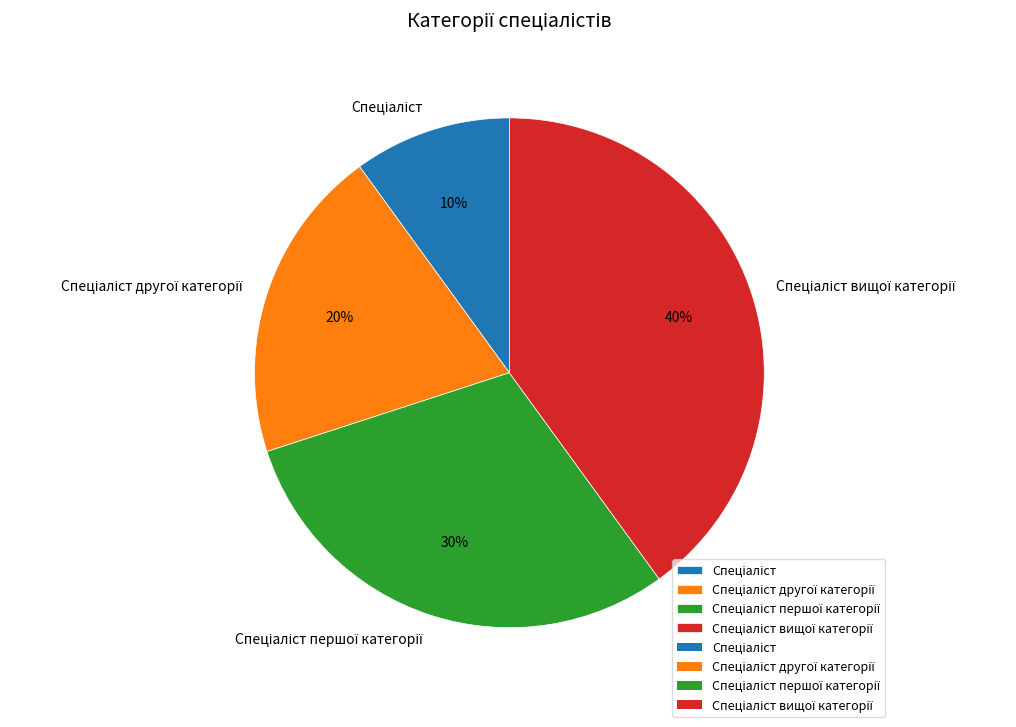

Does any single category account for the majority?

No